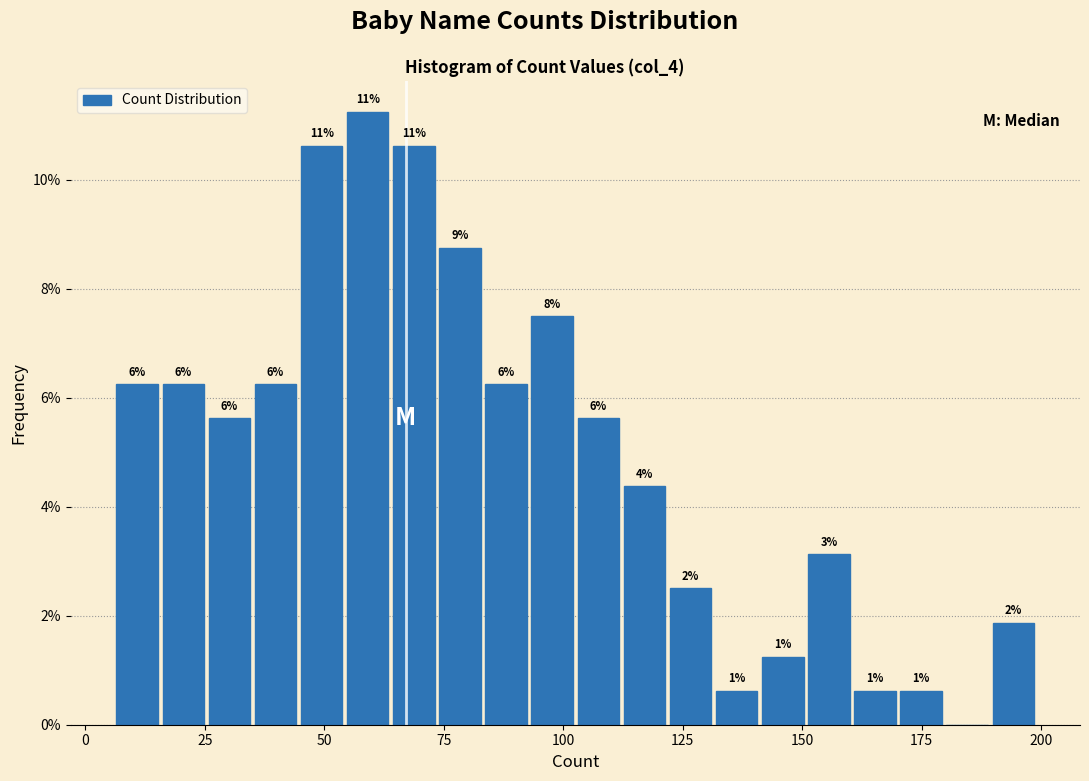

Read against the x-axis, roughly where is the centre of the tallest bar?

60